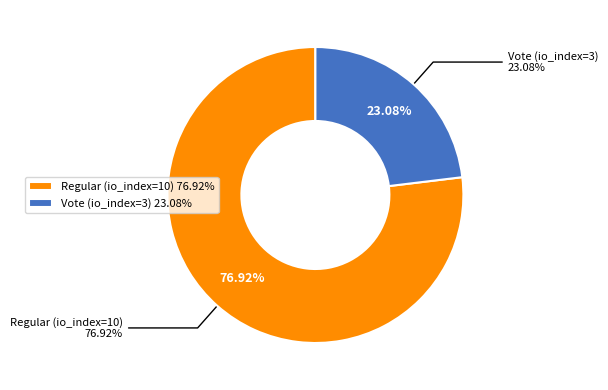

True or false: Regular (io_index=10) accounts for 68% of the total.

False